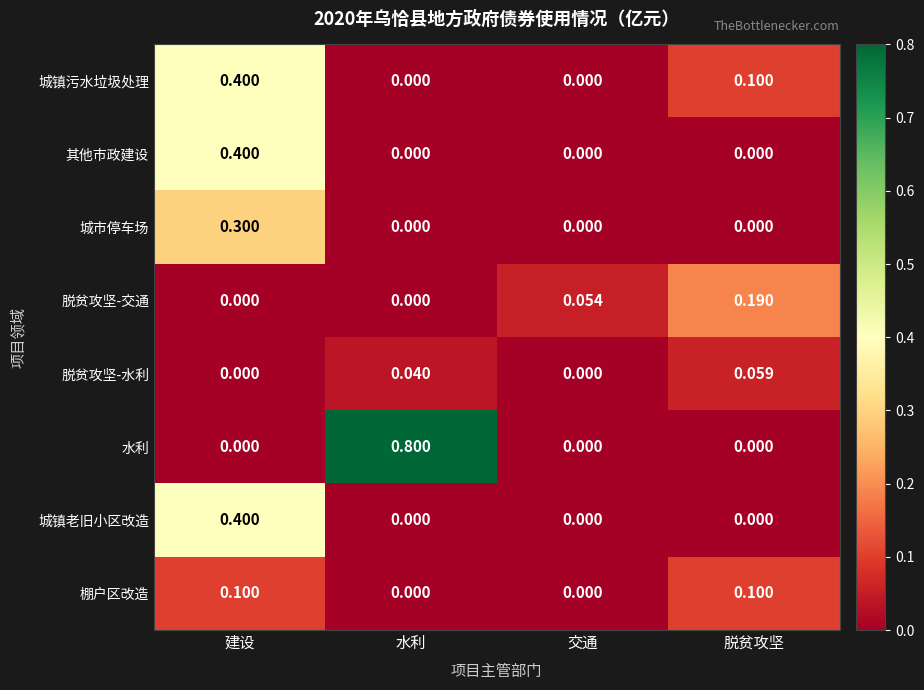

Count the number of data series in this chart.

8